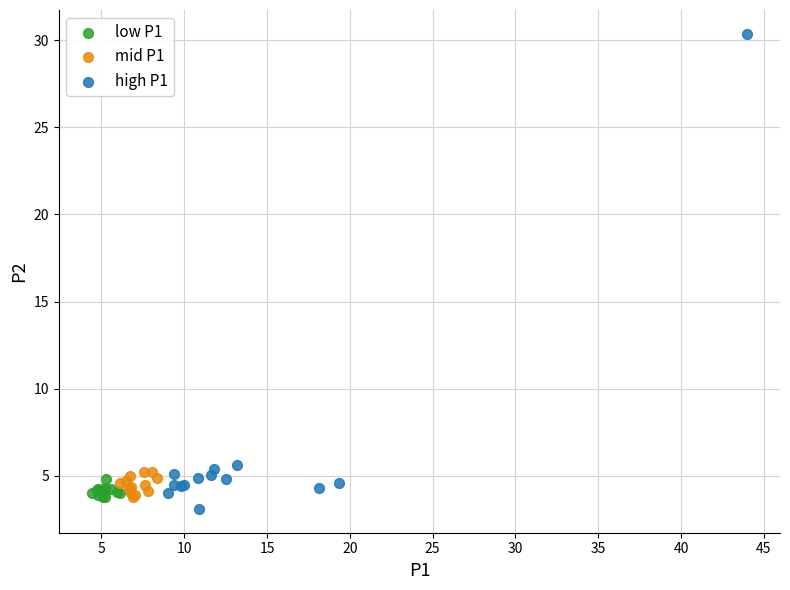

Which series contains the lowest Y value?

high P1